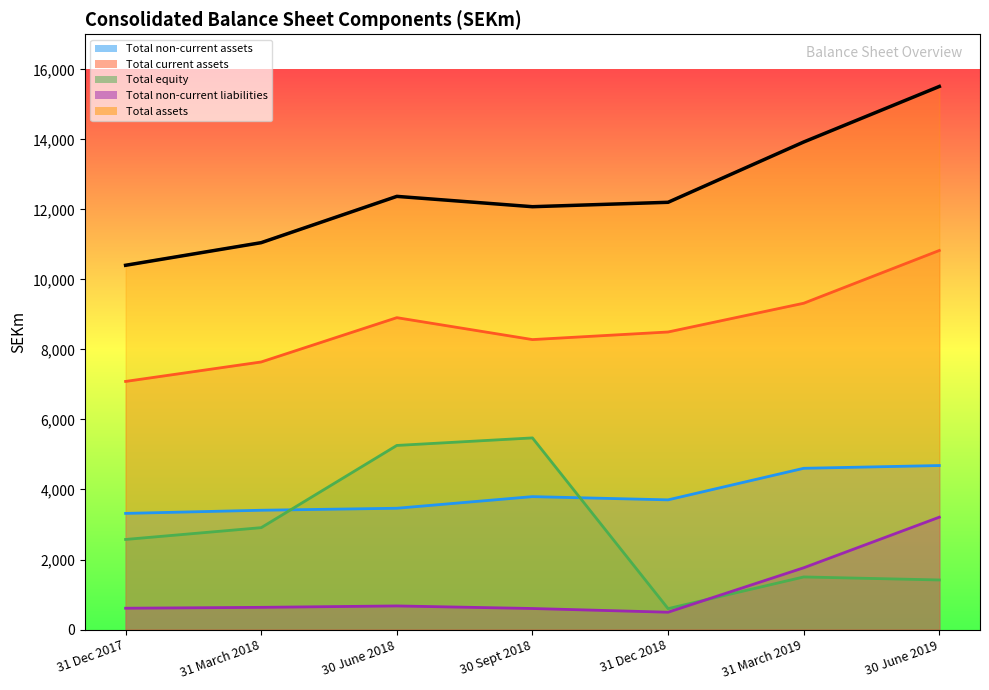

Rank the series by their maximum value, from highest to lowest.

Total assets, Total current assets, Total equity, Total non-current assets, Total non-current liabilities